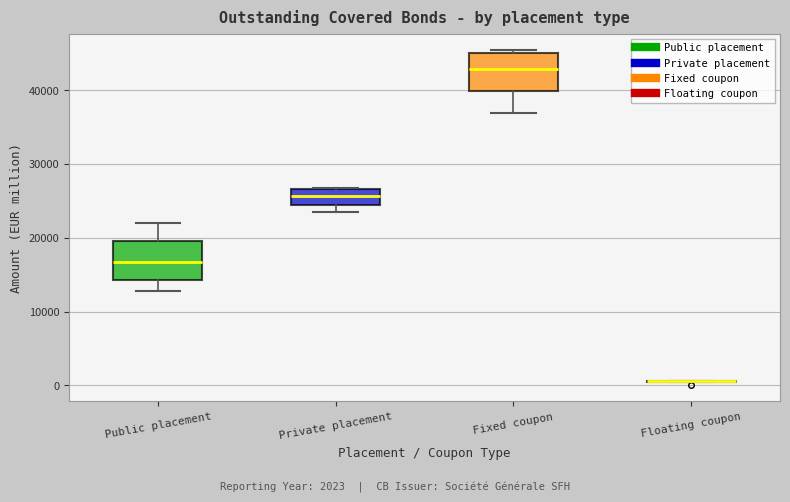

Where is the upper edge of the box for Private placement on the y-axis? The values are not printed on the chart, so give them approximately, as read against the axis.

27000